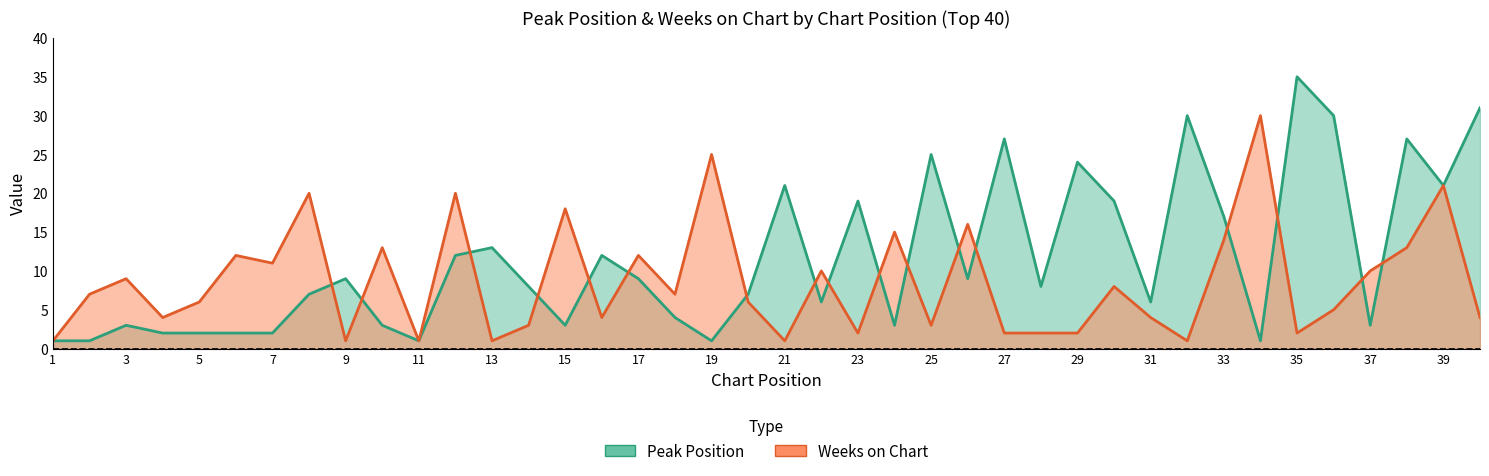

Is it true that Peak Position equals 10 at 40?

False